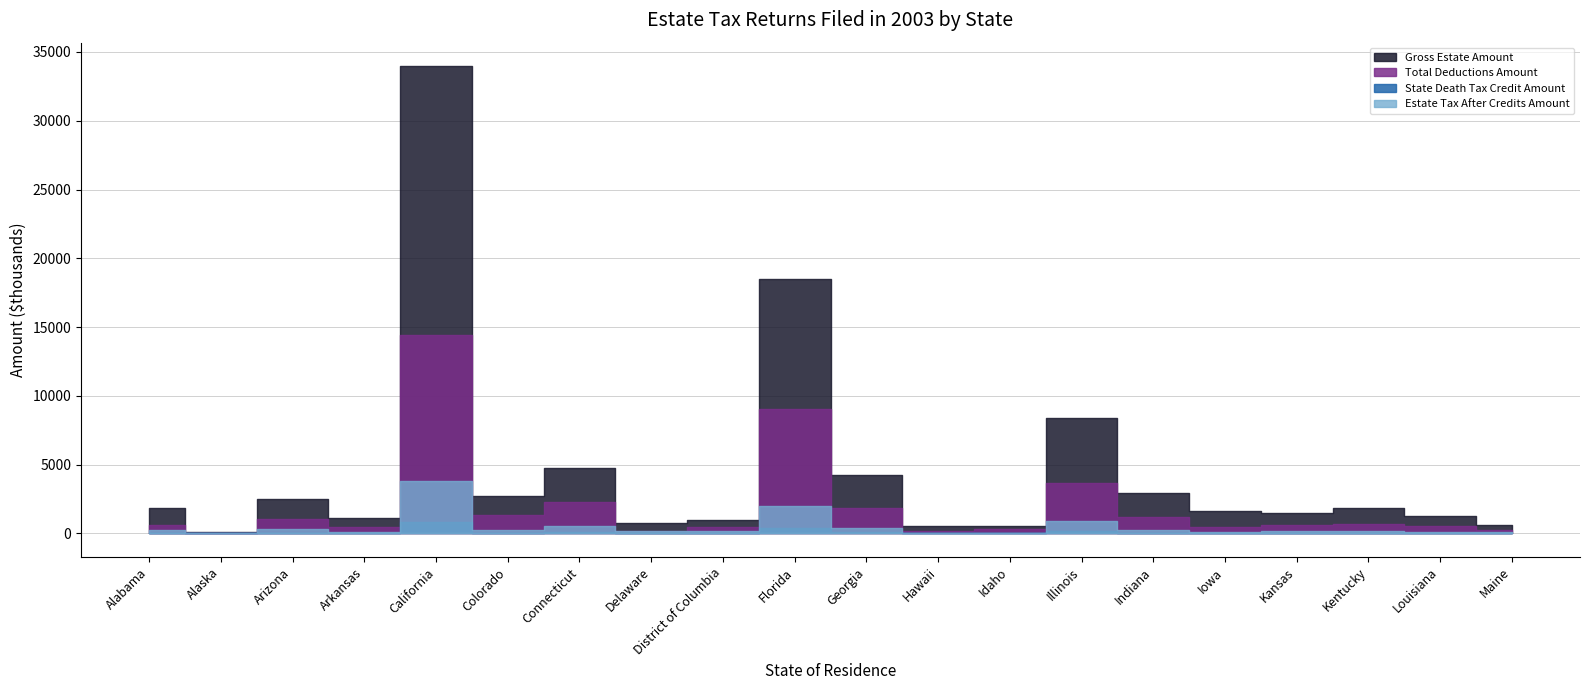

Where is Estate Tax After Credits Amount nearest to the value 1912220?

Florida